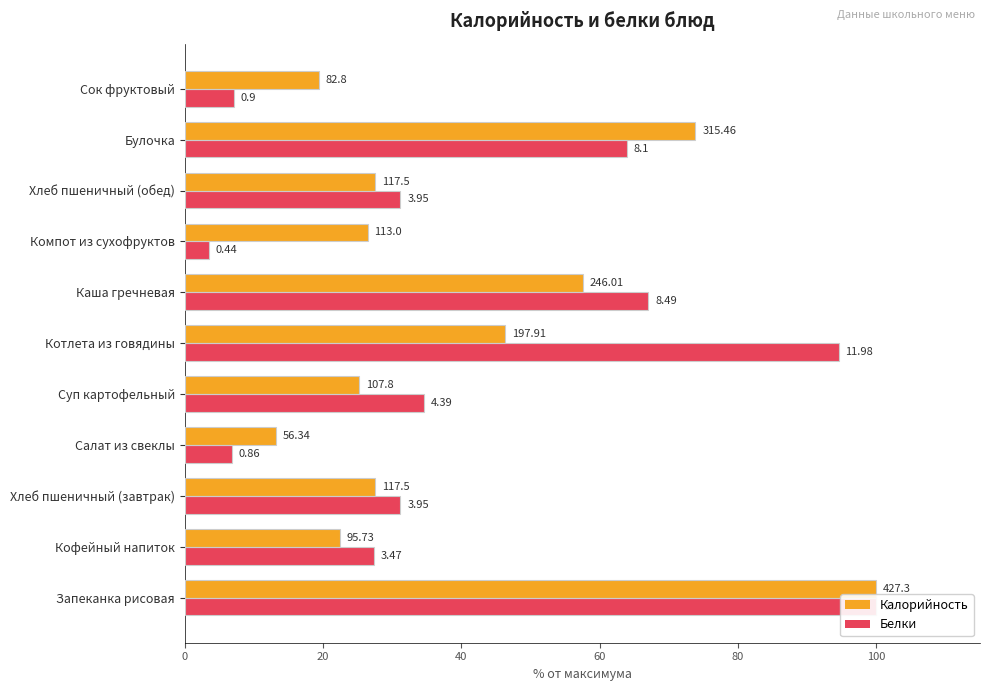

What is the difference between the second highest and second lowest values in the Калорийность series?

54.4